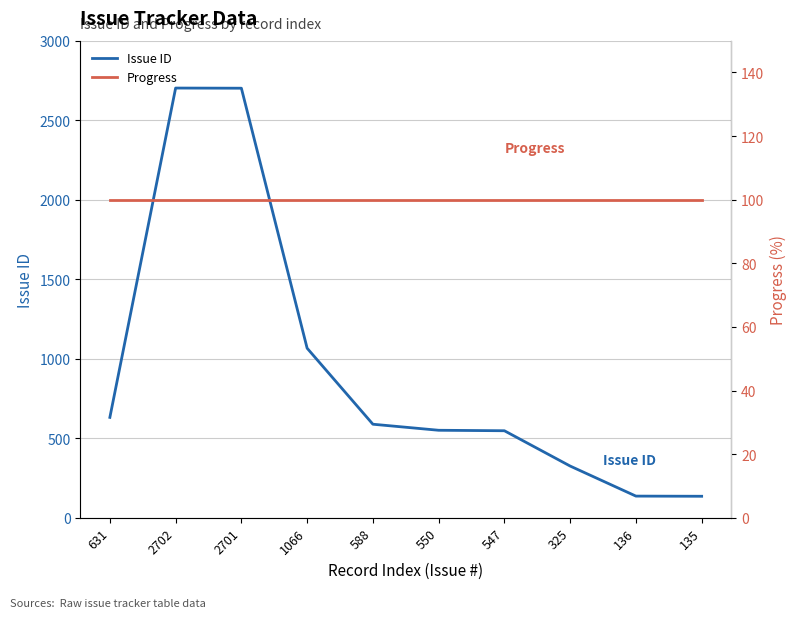

List the series in order of their overall mean, highest first.

Issue ID, Progress